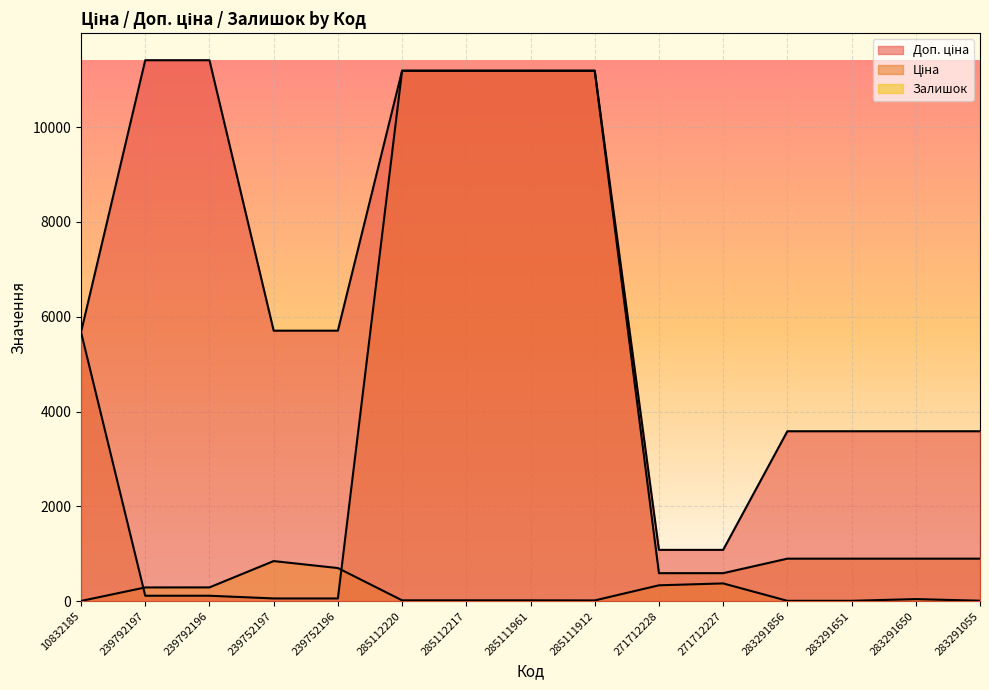

How many series are shown in this chart?

3